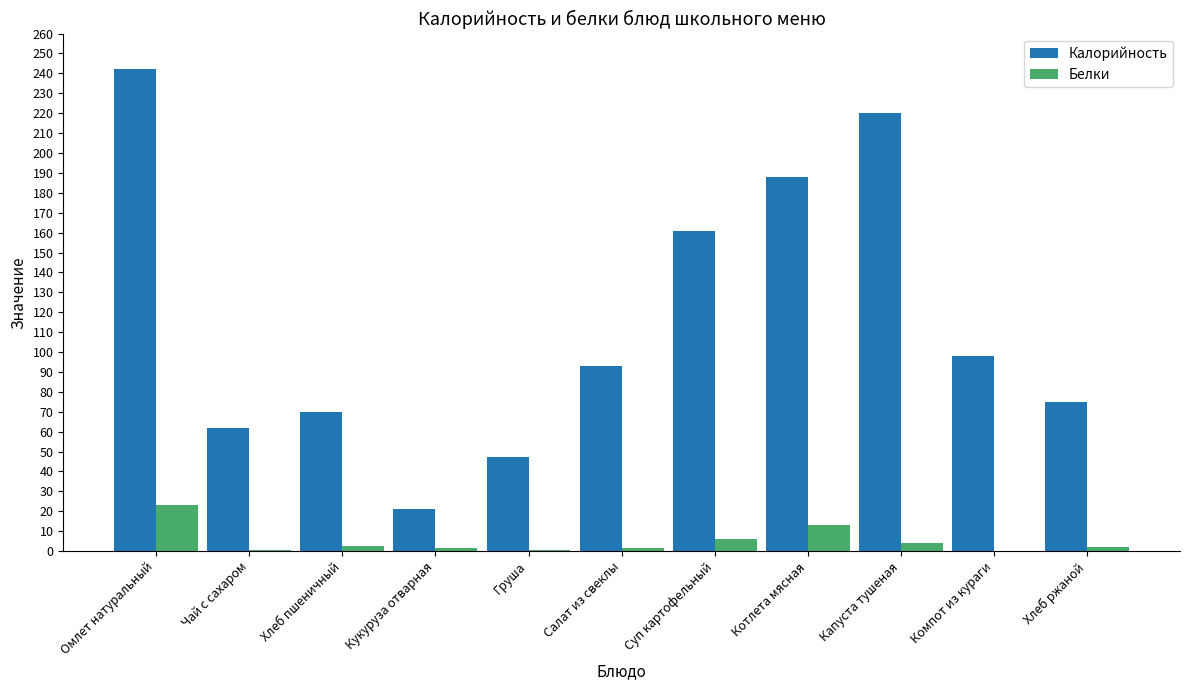

Are the bars horizontal?

No